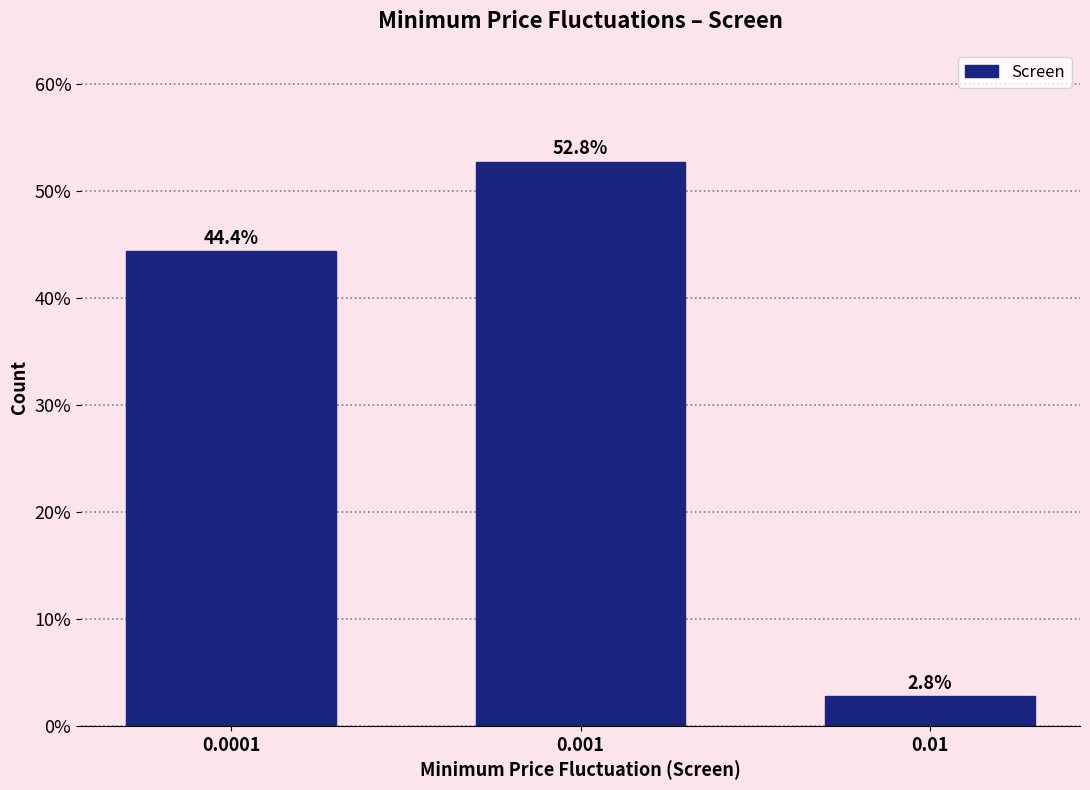

Reading left to right, extract all data points from this chart.

0.0001=44.4	0.001=52.8	0.01=2.8